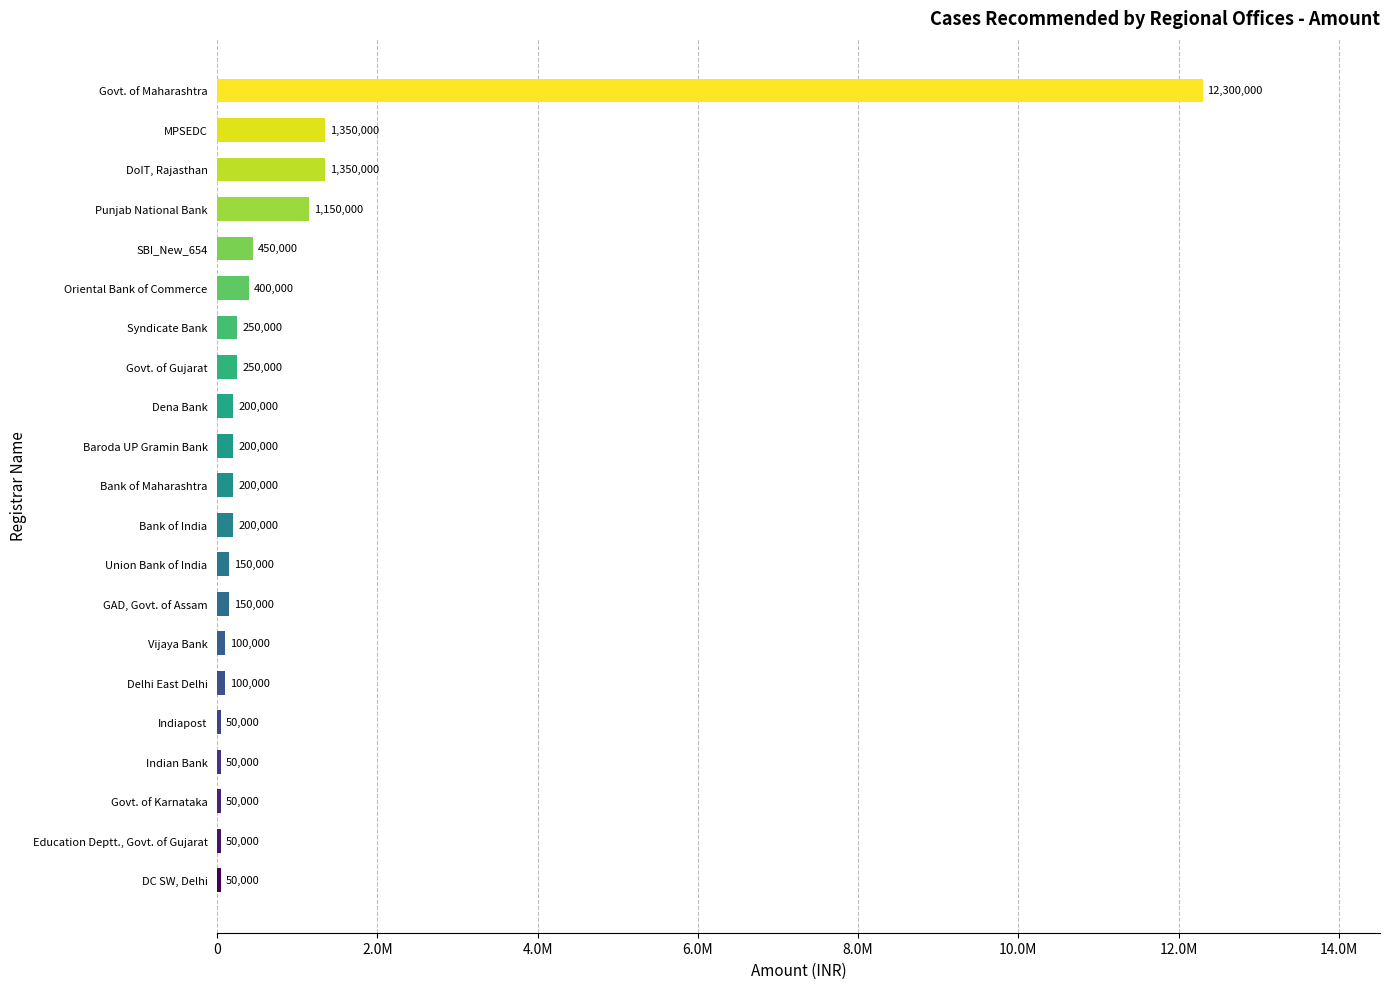

What is the greatest value displayed?

12300000